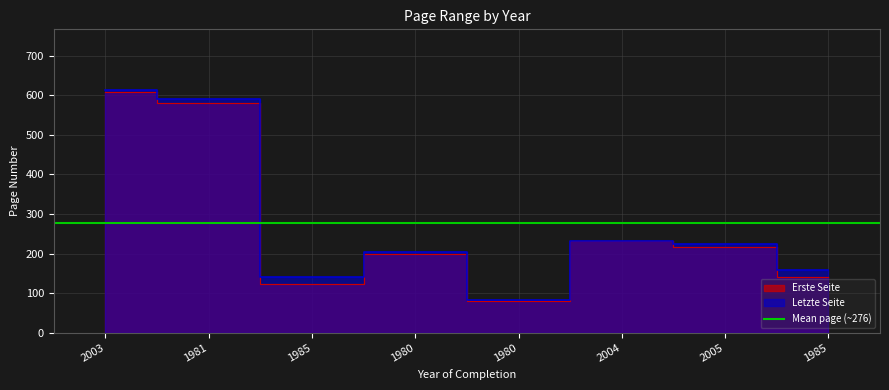

What is the difference between the highest and lowest values at 1985?

18